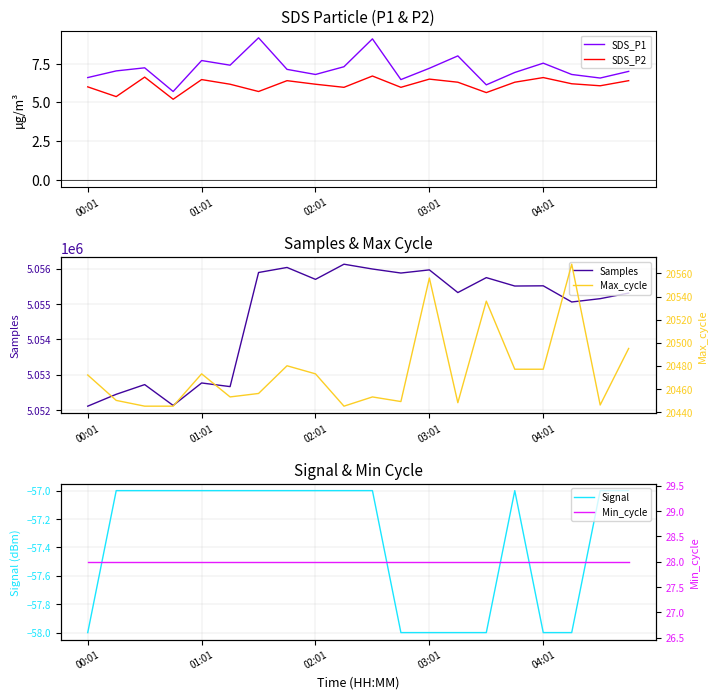

What is the total value across all series at 9?

5076558.3